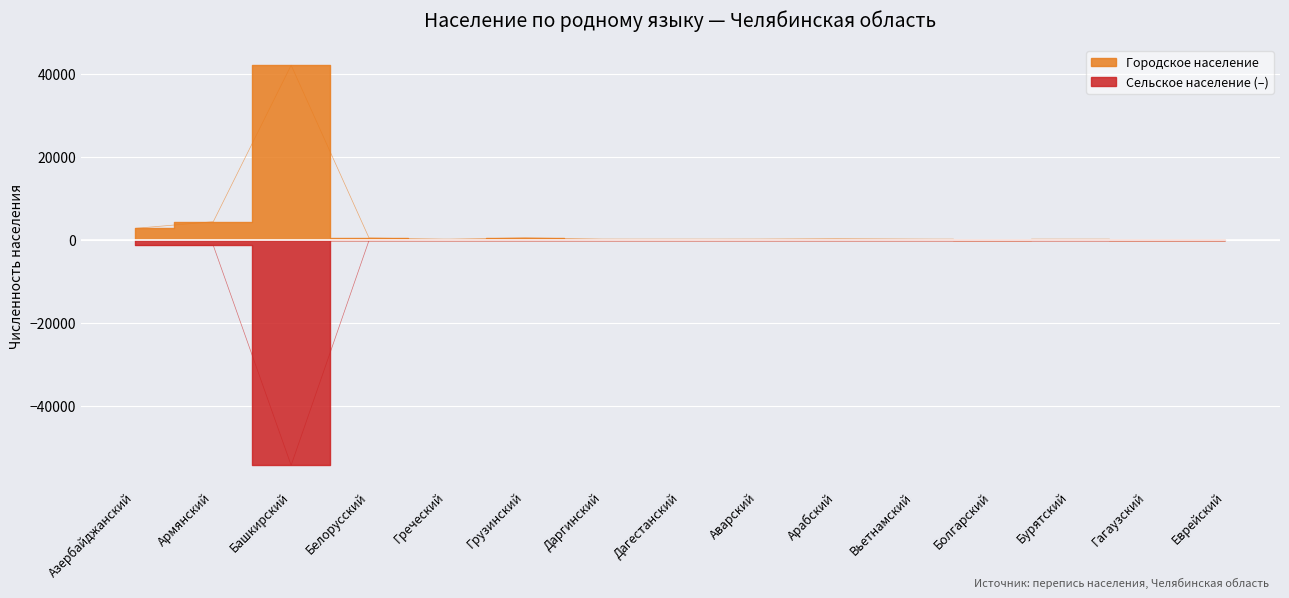

What is the average value of the Сельское население series?

-3837